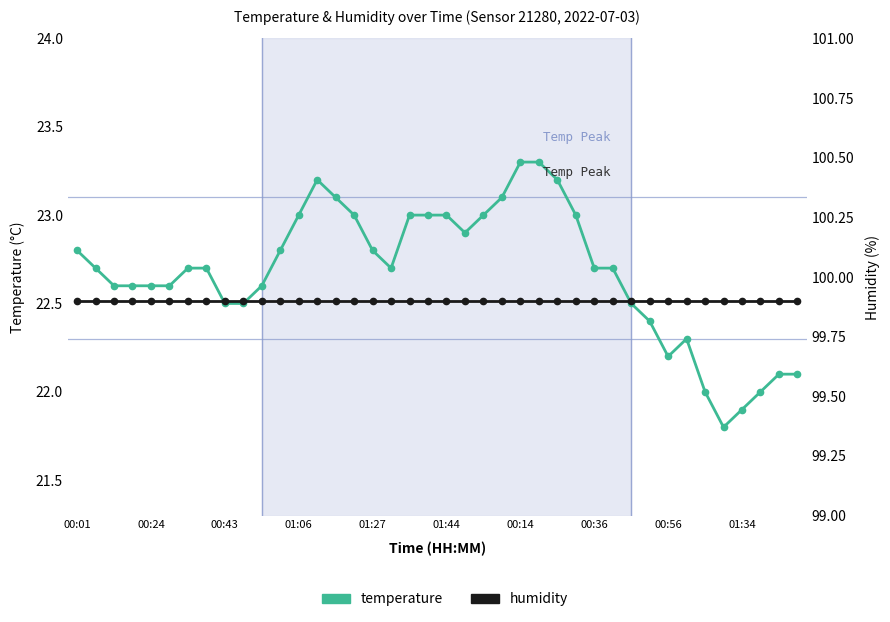

What is the sum of all humidity values?

3996.0